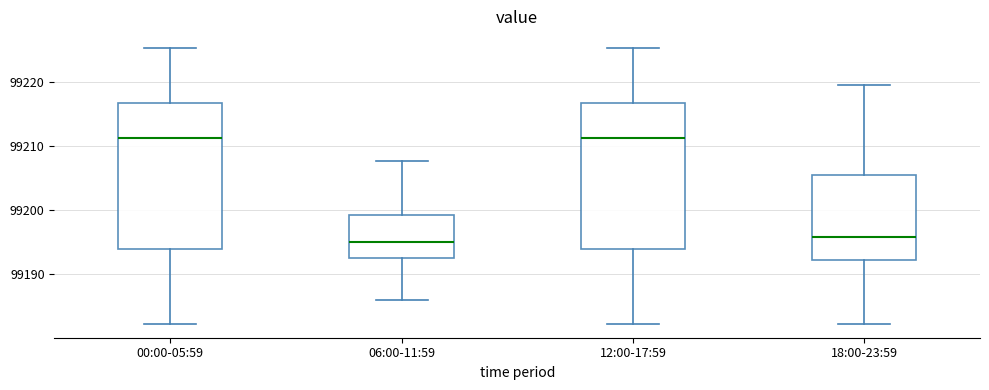

Reading left to right, transcribe this box plot: for each box, give where its median line is, the range the box spans, and where its two whiskers end, as read against the y-axis. The values are not printed on the chart, so give them approximately, as read against the axis.

00:00-05:59: median 99211, box 99194 to 99217, whiskers 99182 to 99225
06:00-11:59: median 99195, box 99193 to 99199, whiskers 99186 to 99208
12:00-17:59: median 99211, box 99194 to 99217, whiskers 99182 to 99225
18:00-23:59: median 99196, box 99192 to 99205, whiskers 99182 to 99220